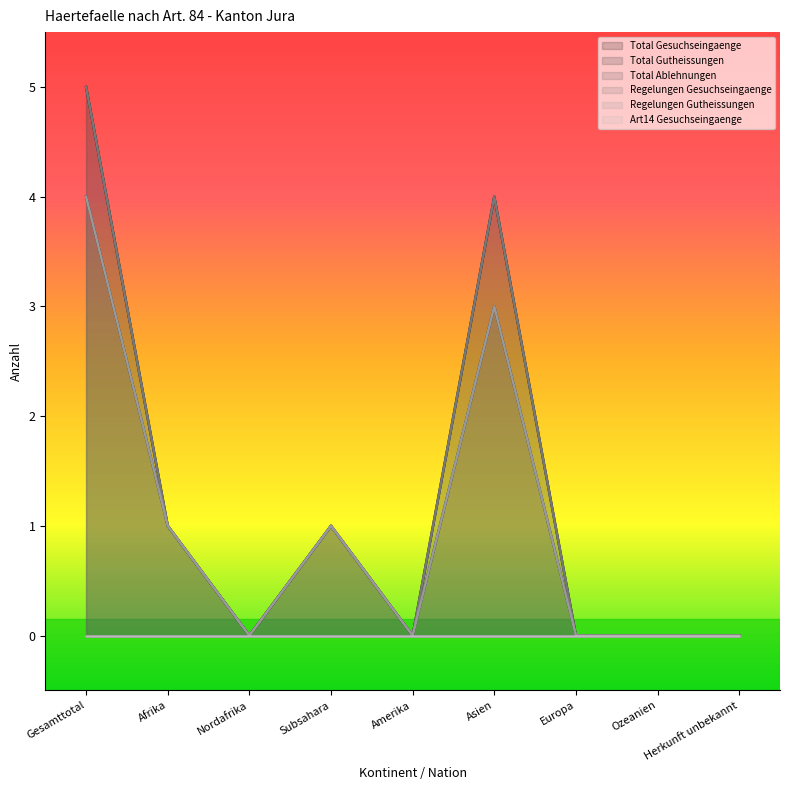

Does the chart have visible grid lines?

No